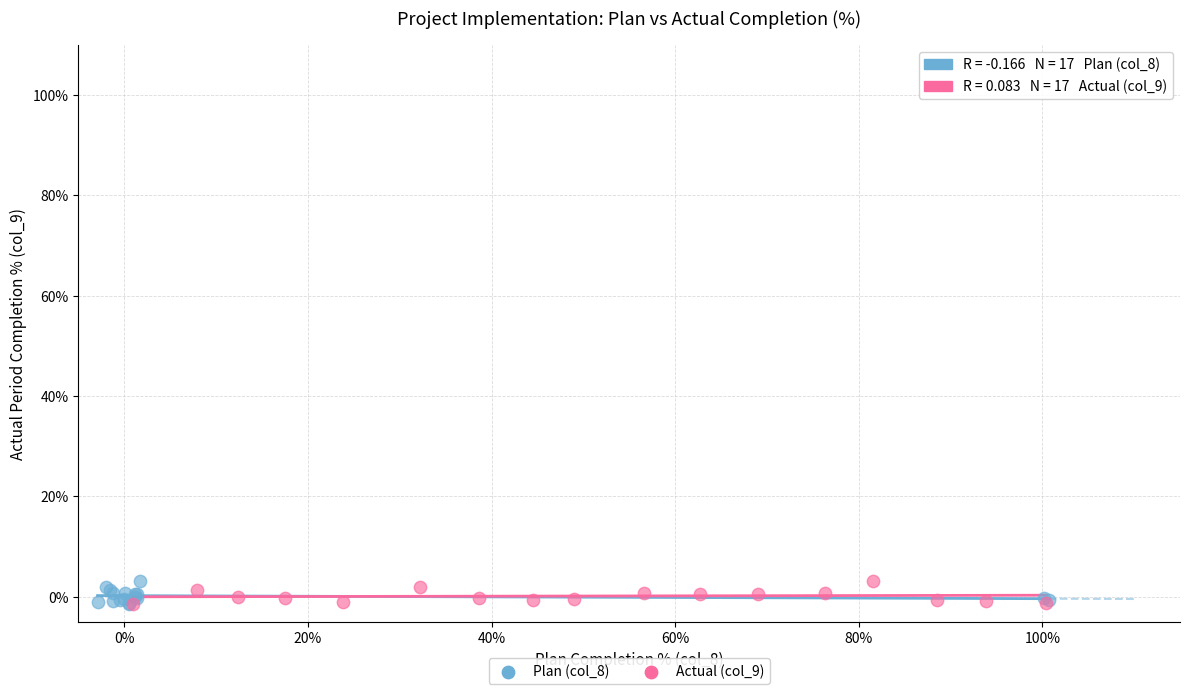

What are all the series names shown in the legend?

Plan (col_8), Actual (col_9)